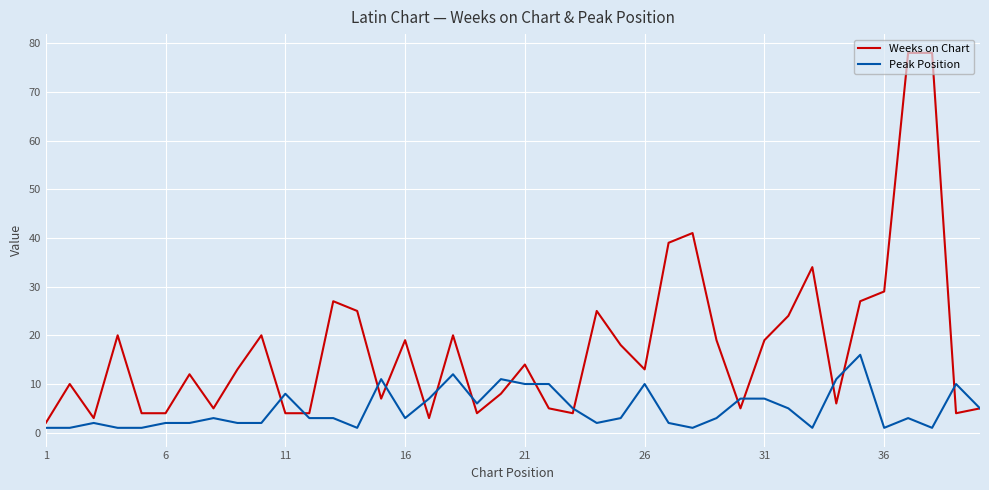

Which series has the widest spread of values?

Weeks on Chart